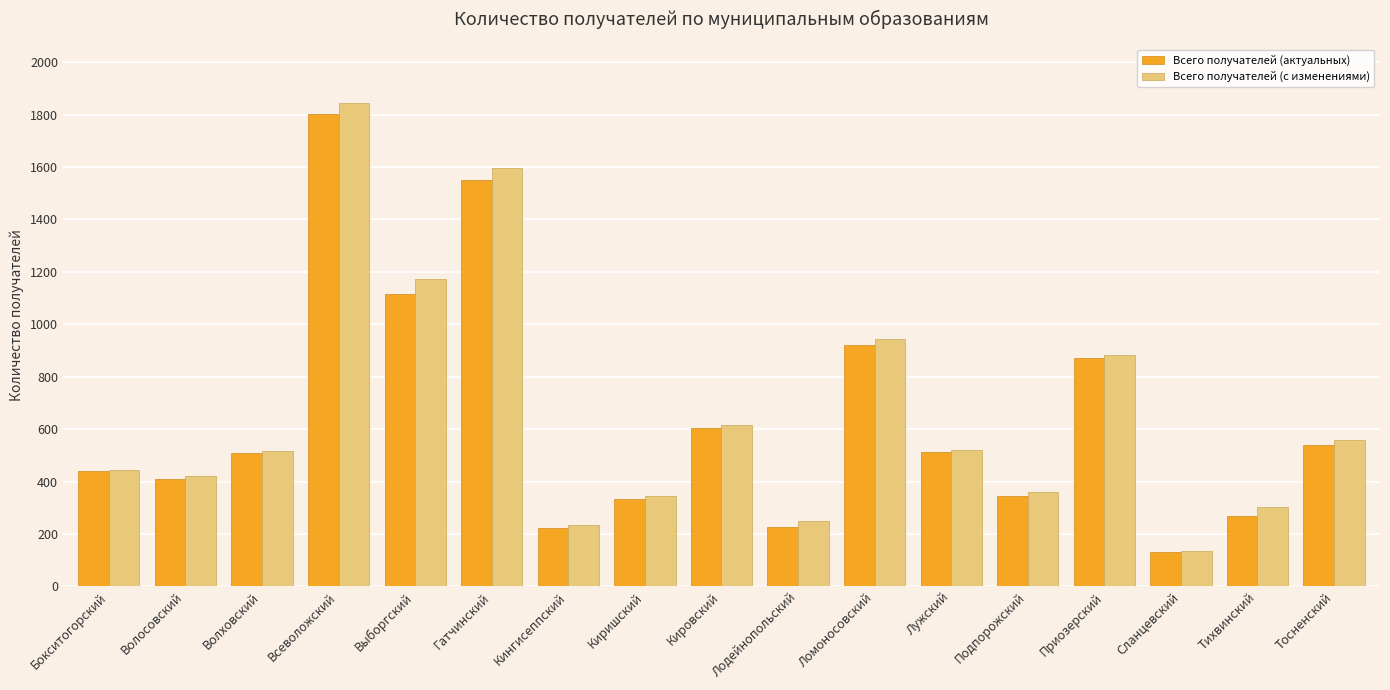

What is the difference between the maximum and minimum values in the Всего получателей (с изменениями) series?

1711